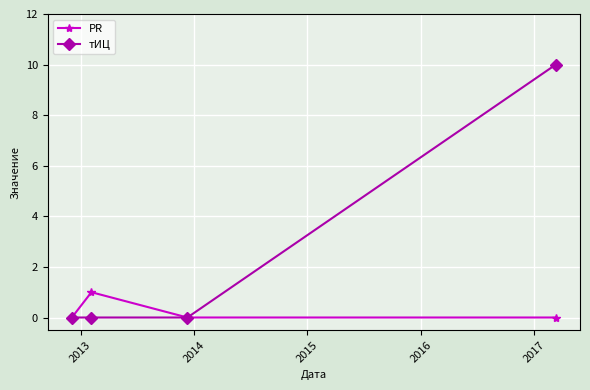

What are all the series names shown in the legend?

PR, тИЦ